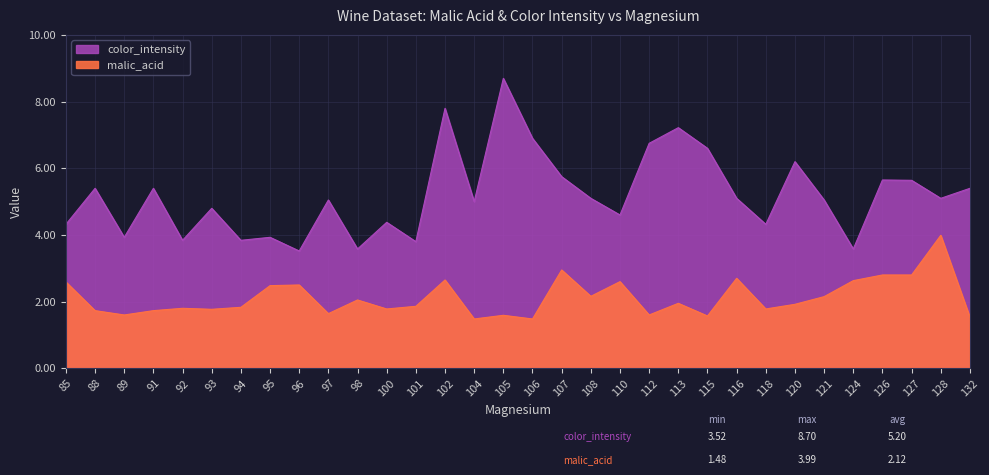

Reading right to left, what are all the values shown in this chart?

malic_acid: 1.5	4.0	2.8	2.8	2.6	2.1	1.9	1.8	2.7	1.6	1.9	1.6	2.6	2.2	3.0	1.5	1.6	1.5	2.6	1.9	1.8	2.0	1.6	2.5	2.5	1.8	1.8	1.8	1.7	1.6	1.7	2.6
color_intensity: 5.4	5.1	5.6	5.7	3.6	5.0	6.2	4.3	5.1	6.6	7.2	6.8	4.6	5.1	5.8	6.9	8.7	5.0	7.8	3.8	4.4	3.6	5.0	3.5	3.9	3.8	4.8	3.8	5.4	3.9	5.4	4.3